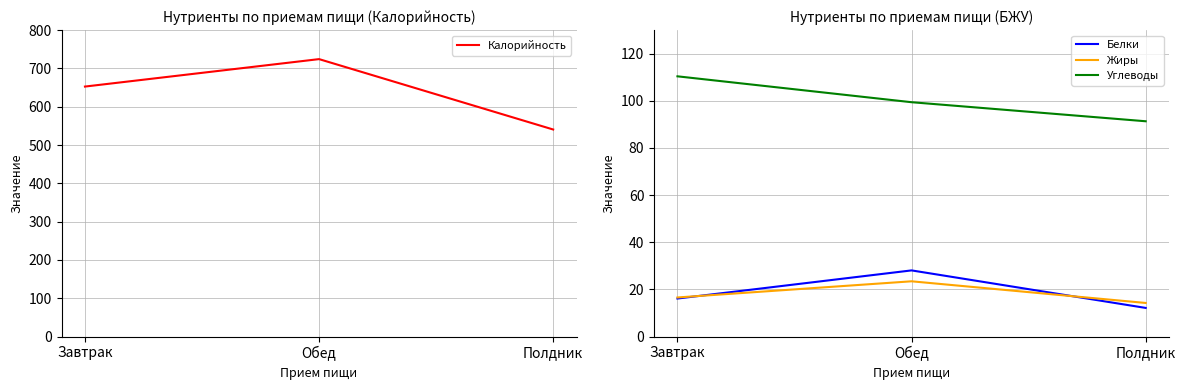

What is the sum of the Калорийность values at Полдник and Обед?

1264.8